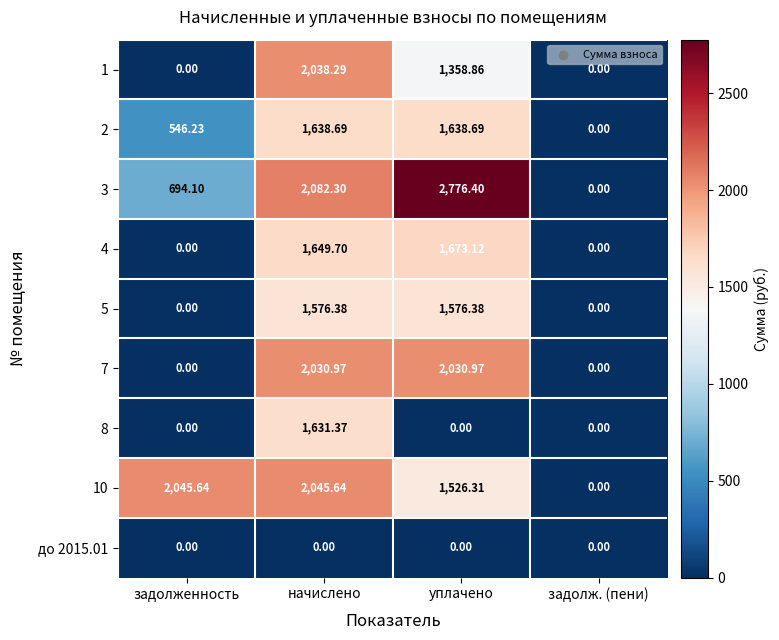

List the series in order of their peak value, highest first.

3, 10, 1, 7, 4, 2, 8, 5, до 2015.01